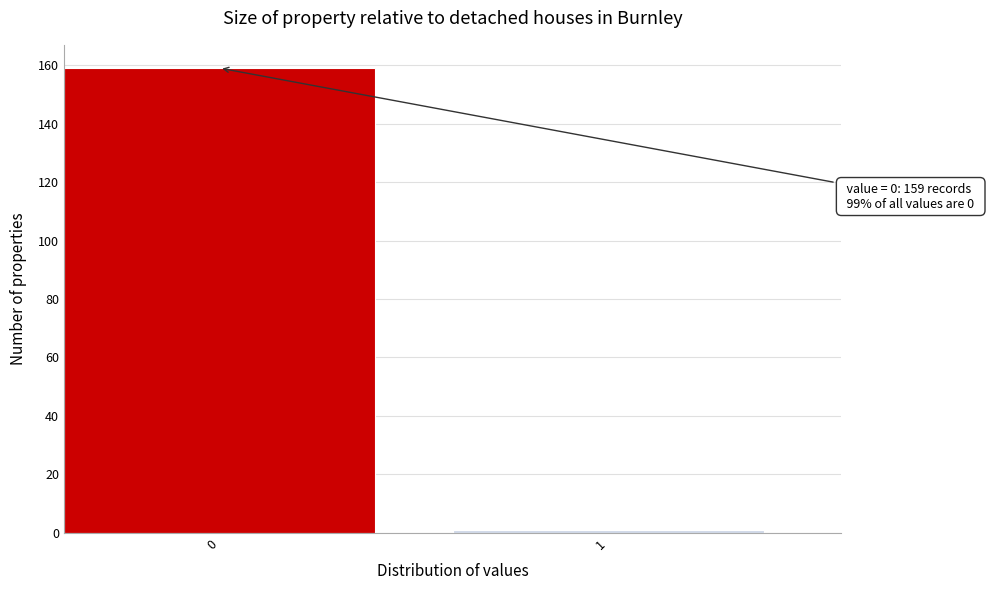

Reading left to right, what are all the values shown in this chart?

159	1